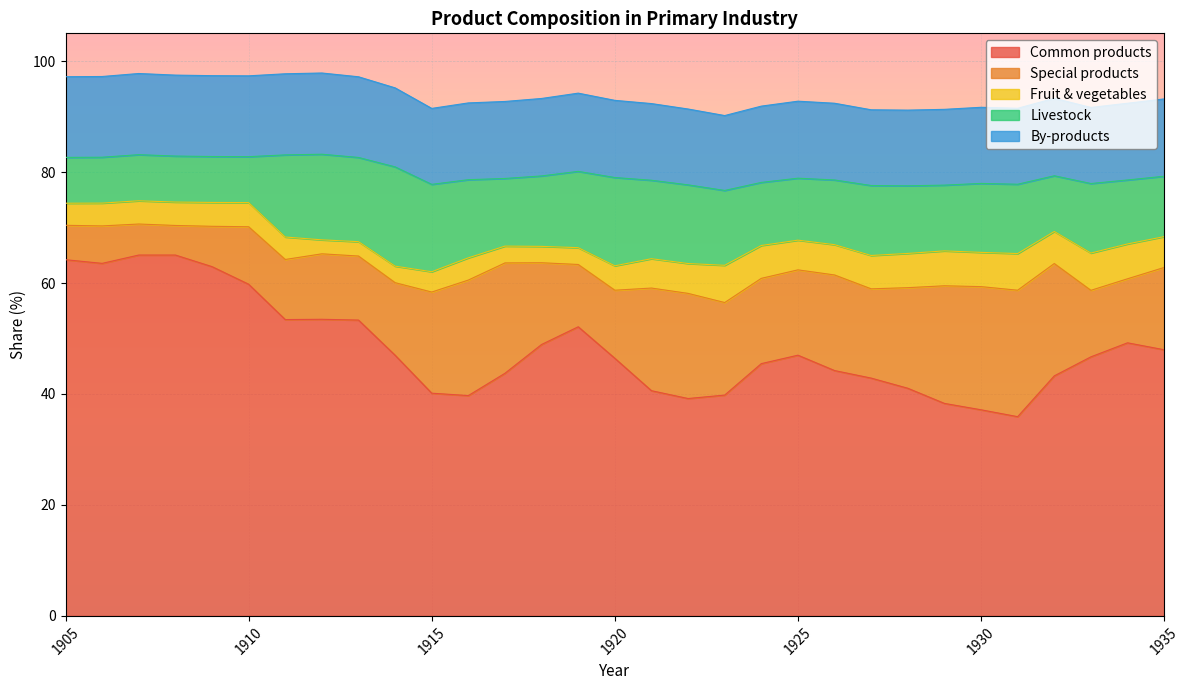

At which label does Fruit & vegetables first exceed 4?

1906